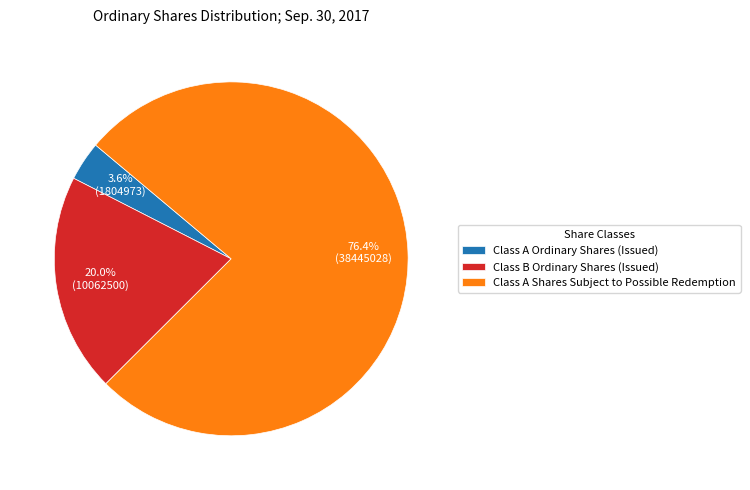

Which slice represents more than half of the pie?

Class A Shares Subject to Possible Redemption